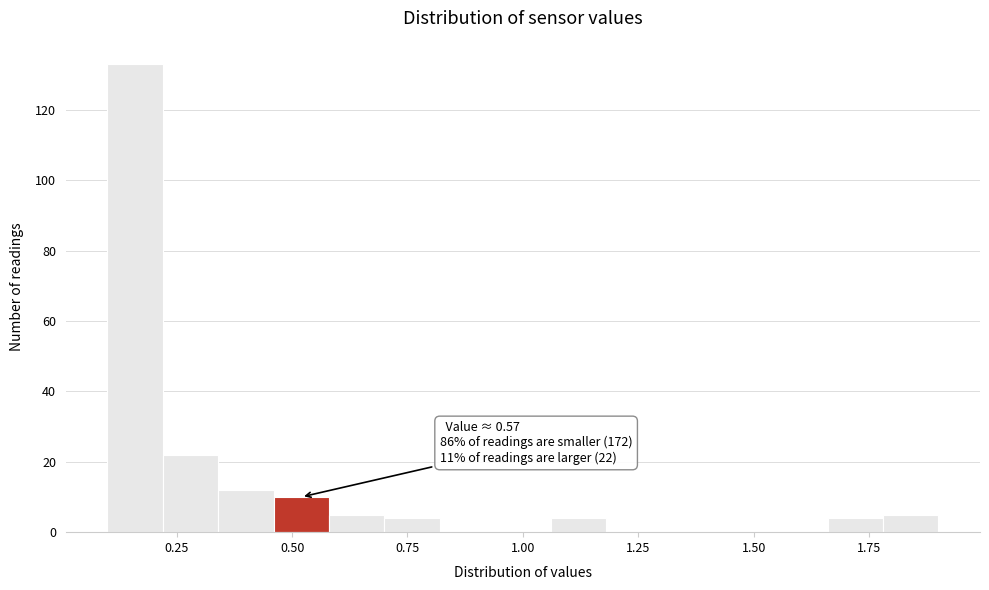

Read against the x-axis, roughly where is the centre of the tallest bar?

0.15